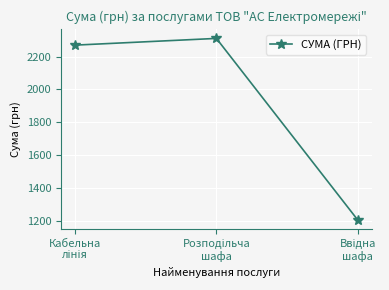

What is the minimum value shown in the chart?

1203.7